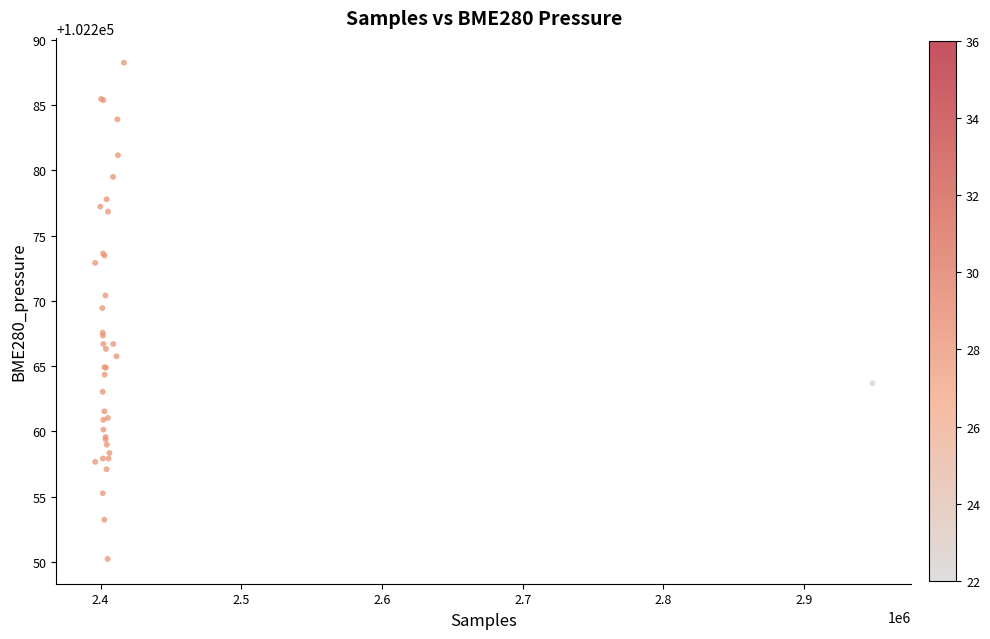

What Y value in the scatter plot is closest to 102269?

102269.4